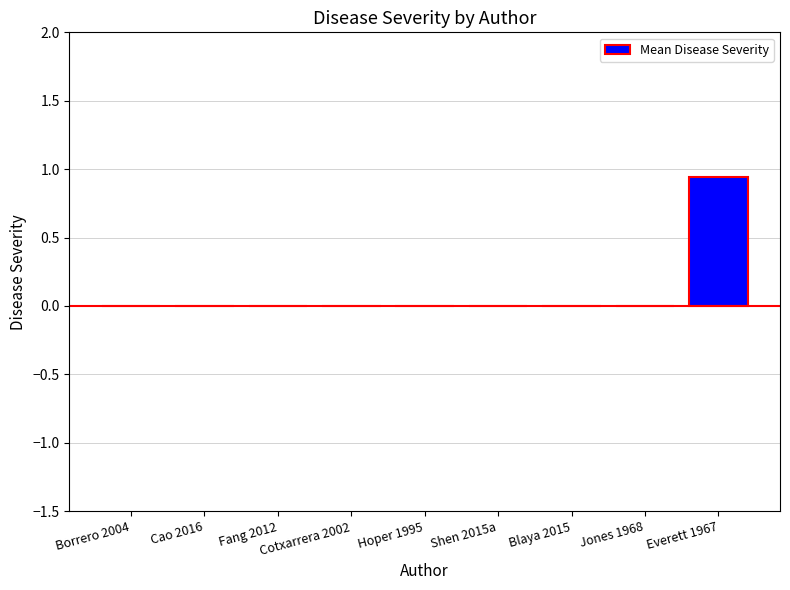

Which label corresponds to the largest value in the chart?

Everett 1967